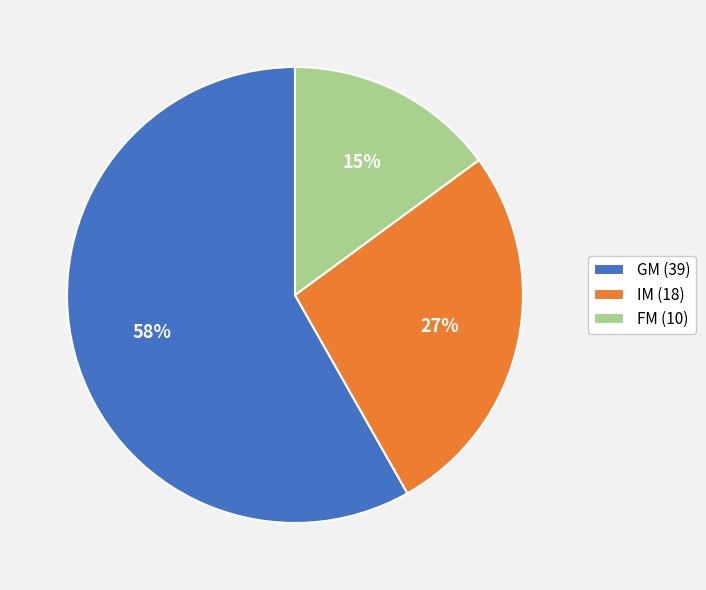

To the nearest percent, what is the average slice percentage?

33%